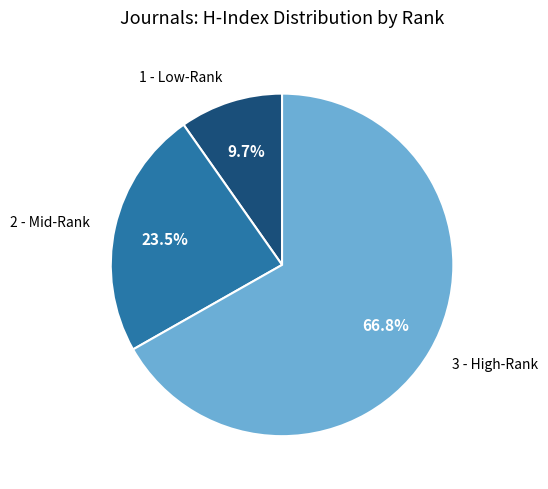

Does any single category account for the majority?

Yes